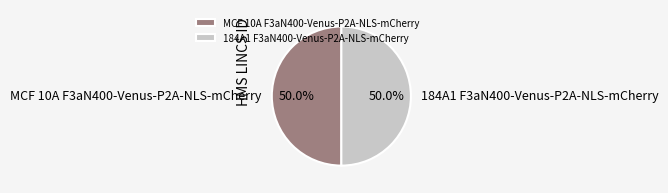

What is the ratio of the value at MCF 10A F3aN400-Venus-P2A-NLS-mCherry to the value at 184A1 F3aN400-Venus-P2A-NLS-mCherry?

1.0